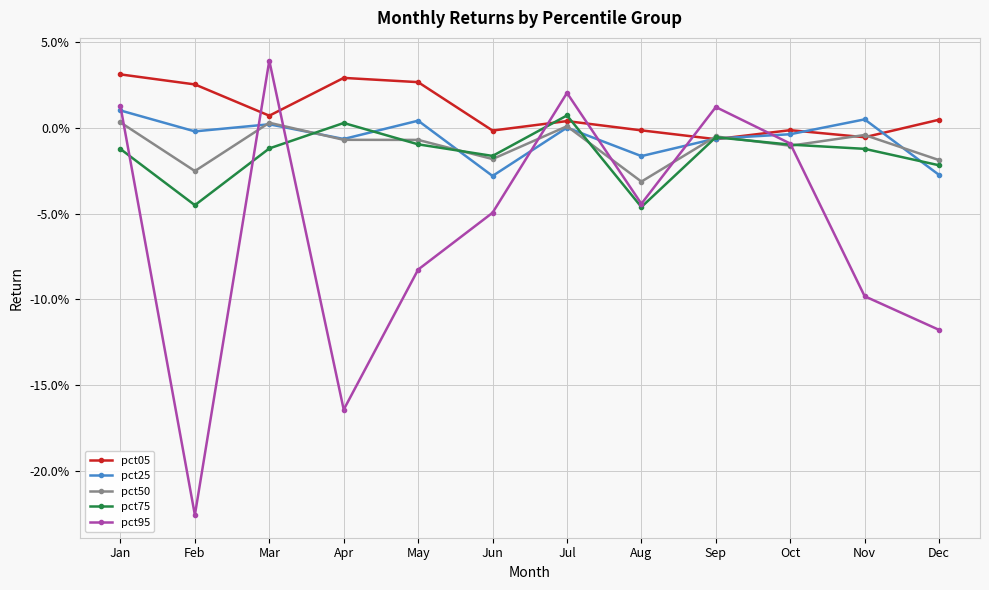

Where do pct25 and pct50 first cross each other?

Feb and Mar